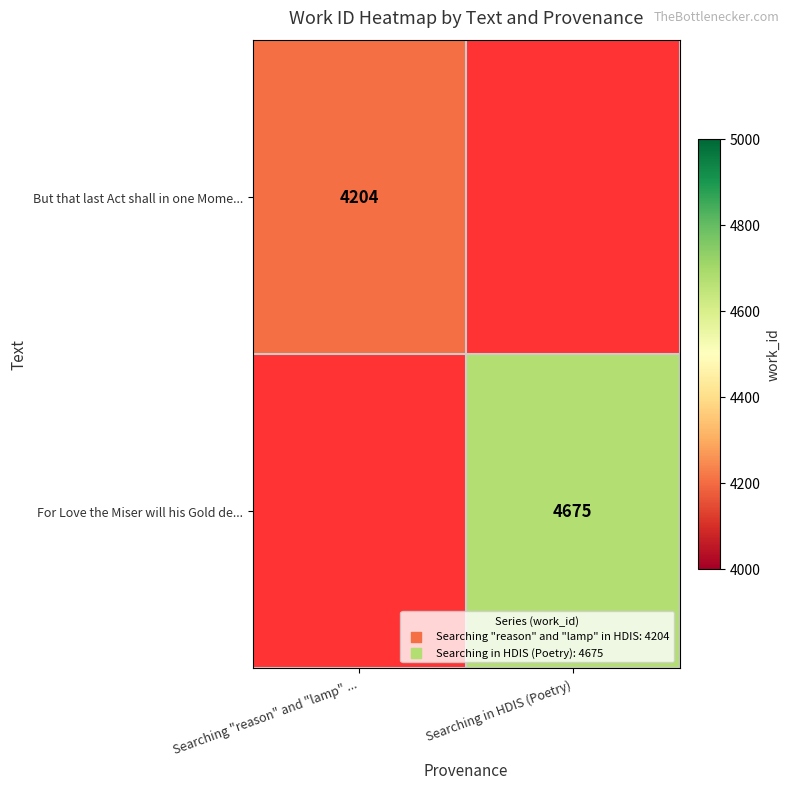

The value of For Love the Miser will his Gold de... at Searching in HDIS (Poetry) is 4675. True or false?

True